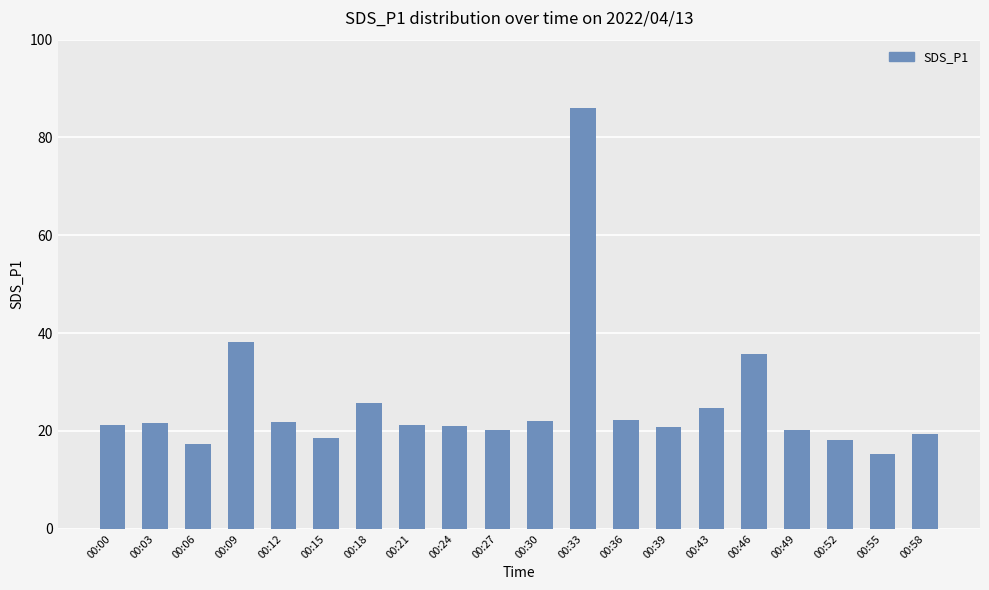

How many distinct data groups are displayed?

1